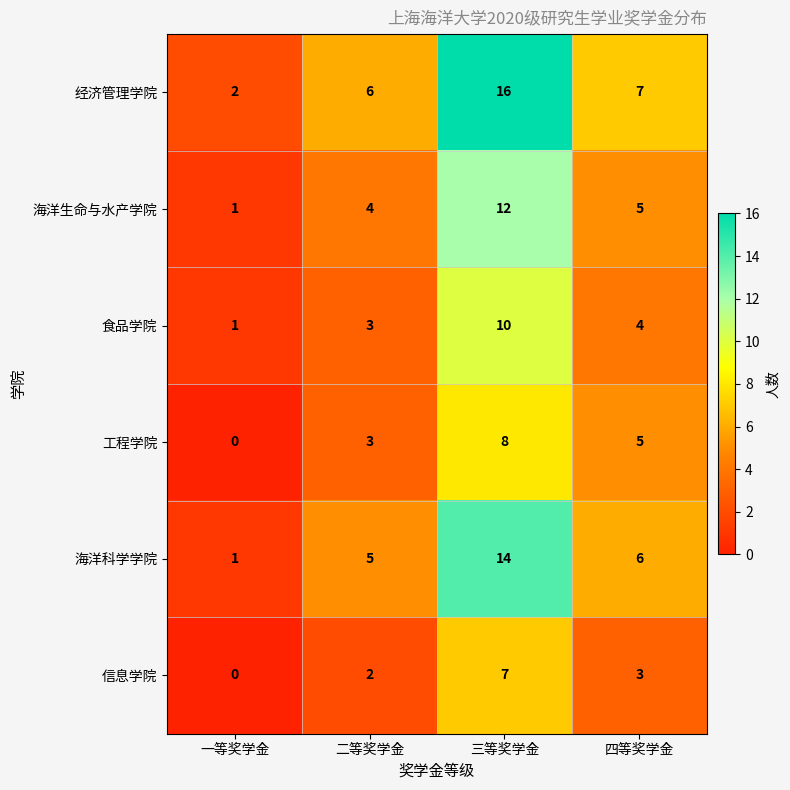

Which series has the largest range (max minus min)?

经济管理学院